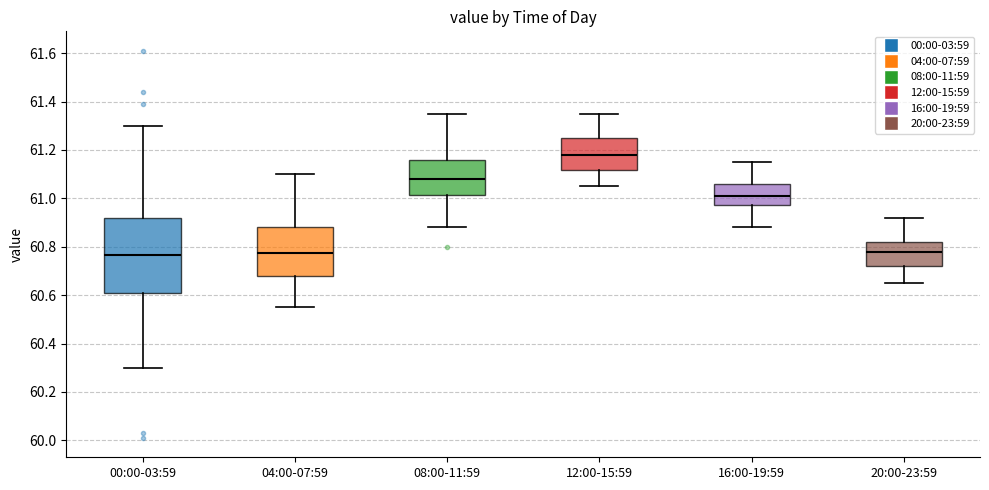

Where does the lower whisker of the box for 00:00-03:59 end on the y-axis? The values are not printed on the chart, so give them approximately, as read against the axis.

60.30